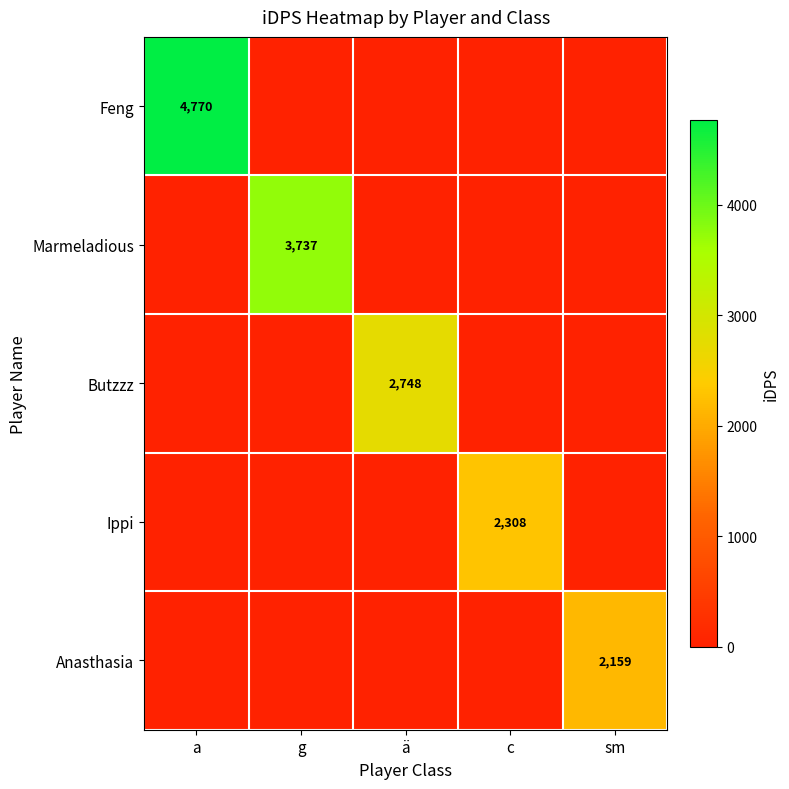

The Butzzz series shows 2748 at ä. True or false?

True